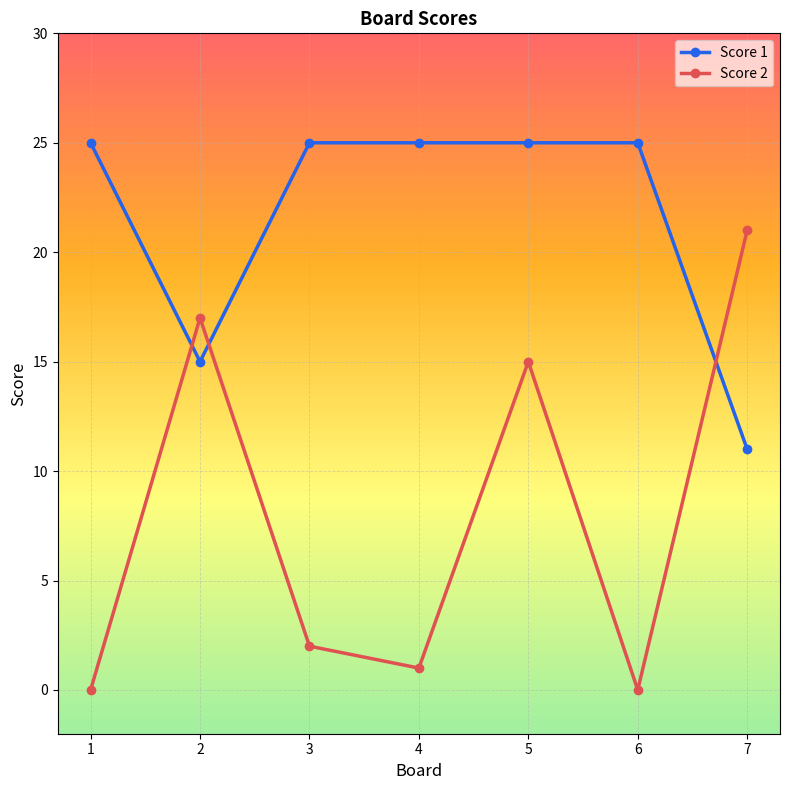

How many times do Score 2 and Score 1 cross each other?

3